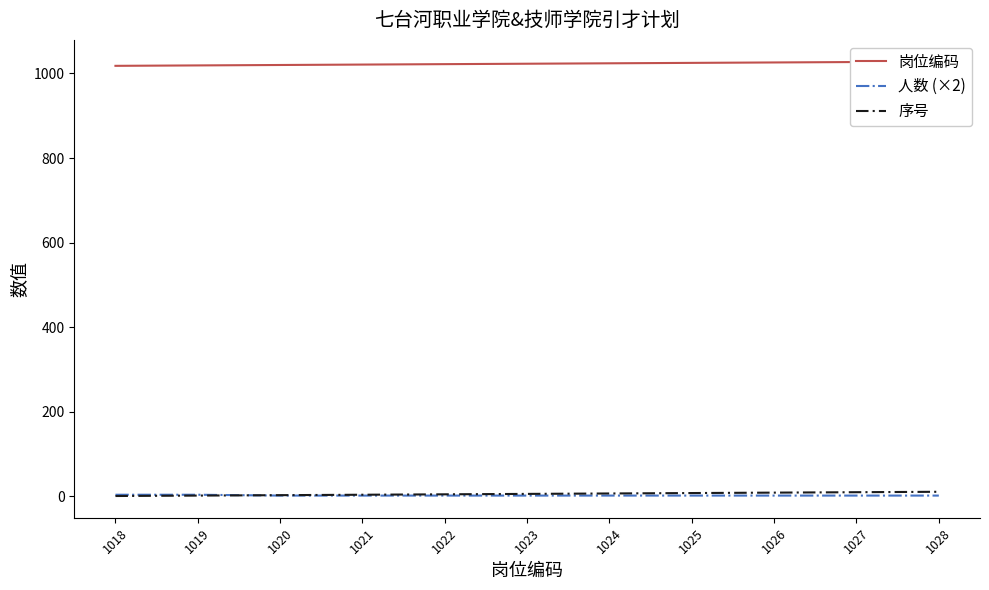

True or false: 序号 and 人数 (×2) intersect in this chart.

True